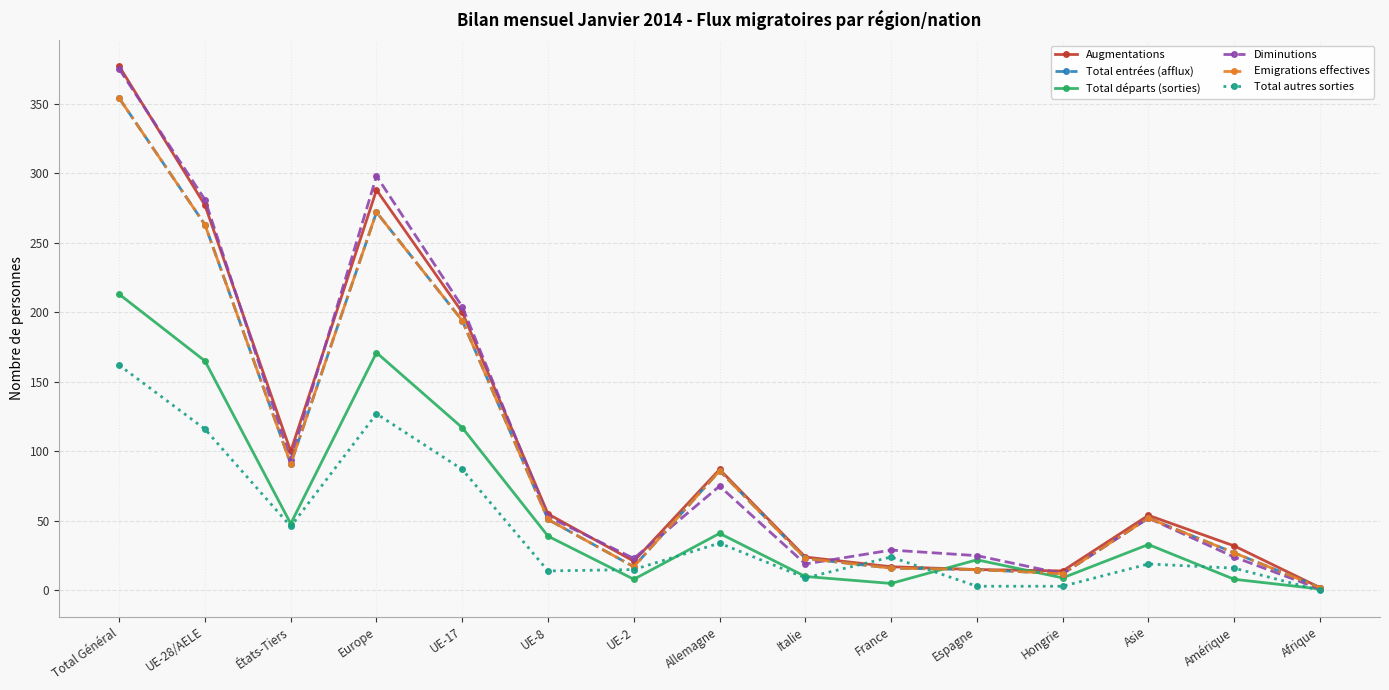

What is the minimum value for Diminutions?

1